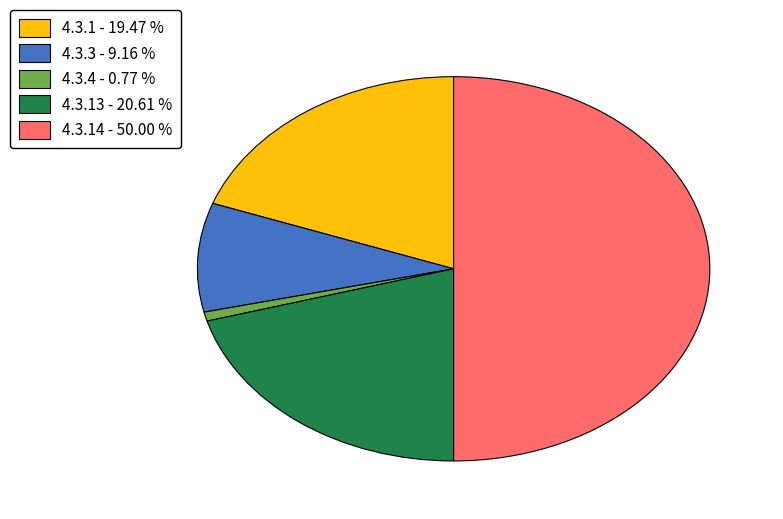

Count the number of slices in the pie.

5